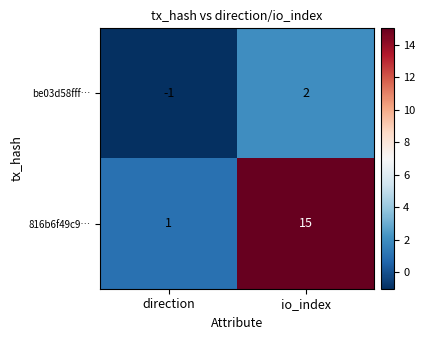

Rank the series at direction from highest to lowest value.

816b6f49c9…, be03d58fff…